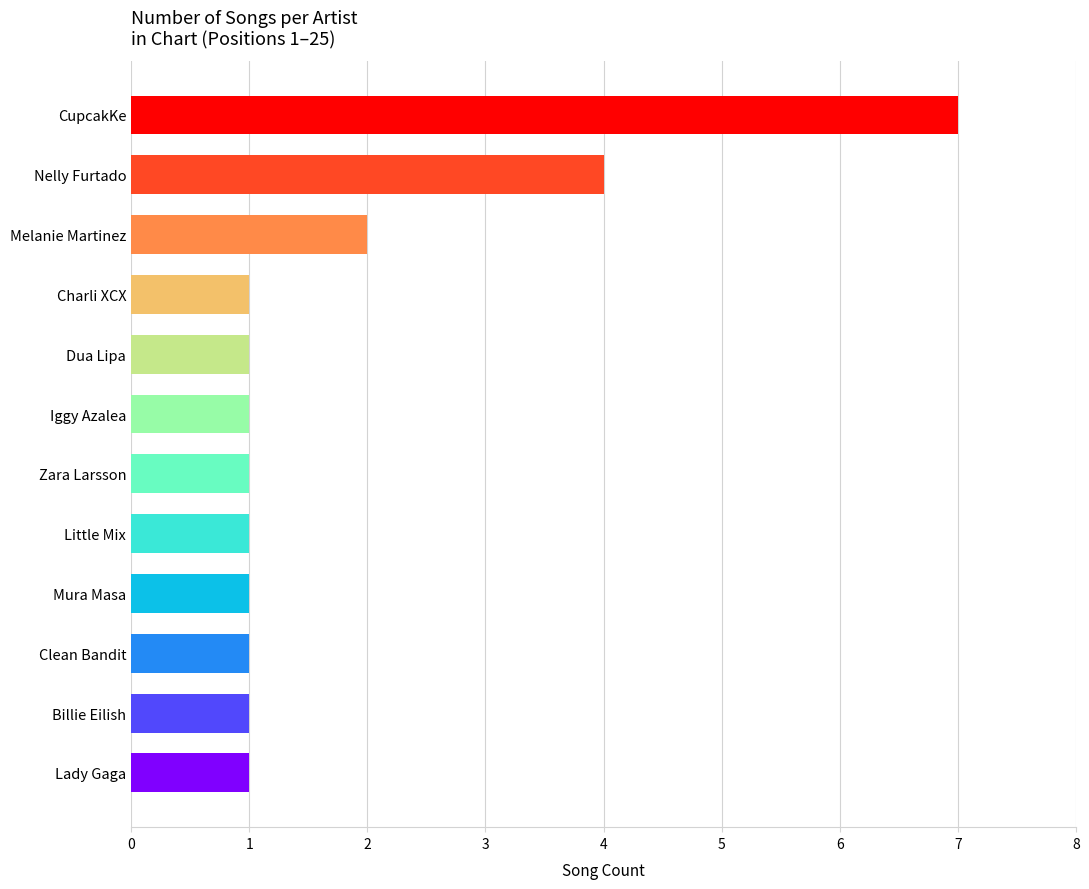

The value at Melanie Martinez is 3. True or false?

False